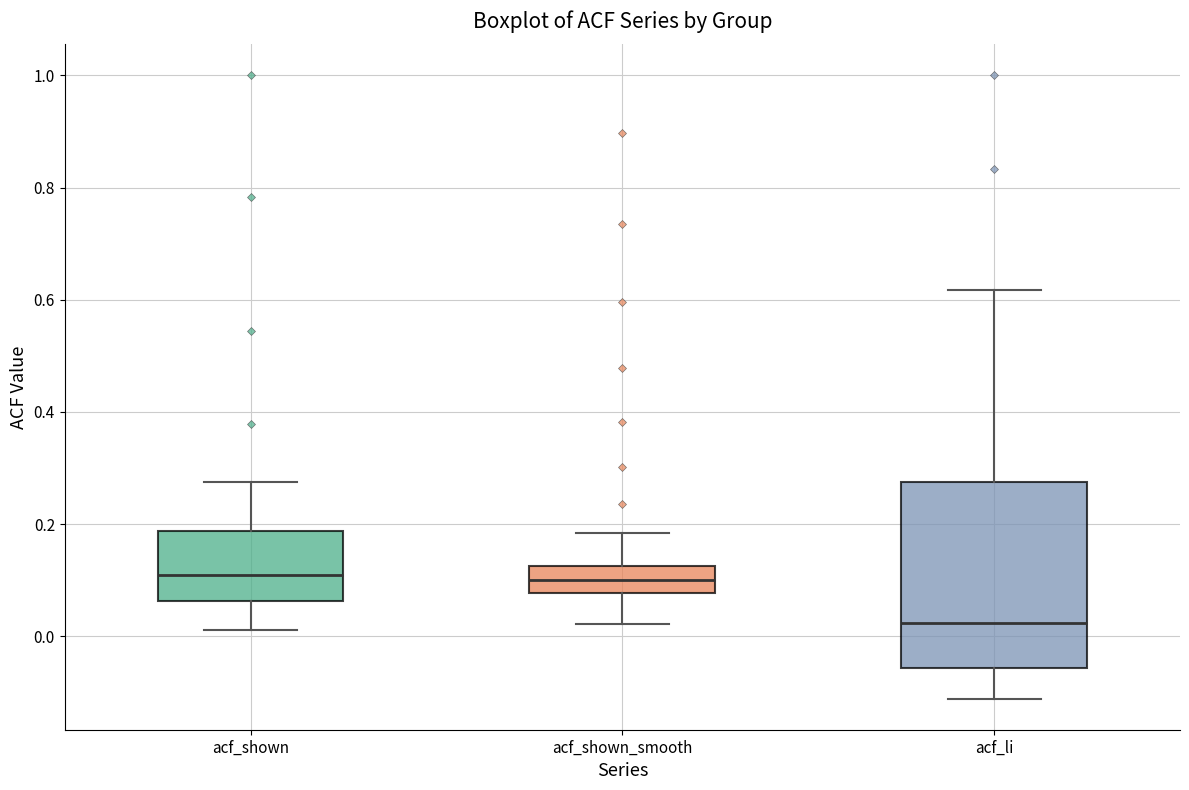

Reading left to right, read every box against the y-axis: the position of its median line, the range the box covers, and the ends of its whiskers. The values are not printed on the chart, so give them approximately, as read against the axis.

acf_shown: median 0.10, box 0.06 to 0.18, whiskers 0.02 to 0.28
acf_shown_smooth: median 0.10, box 0.08 to 0.12, whiskers 0.02 to 0.18
acf_li: median 0.02, box -0.06 to 0.28, whiskers -0.12 to 0.62